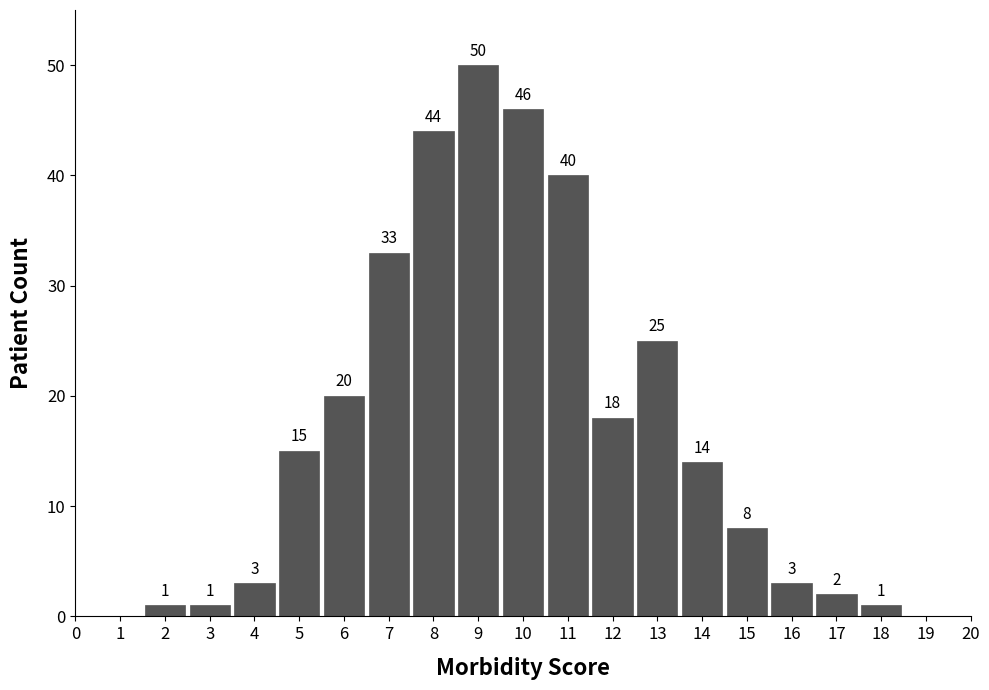

Reading left to right, transcribe all the data shown in this chart.

1	1	3	15	20	33	44	50	46	40	18	25	14	8	3	2	1